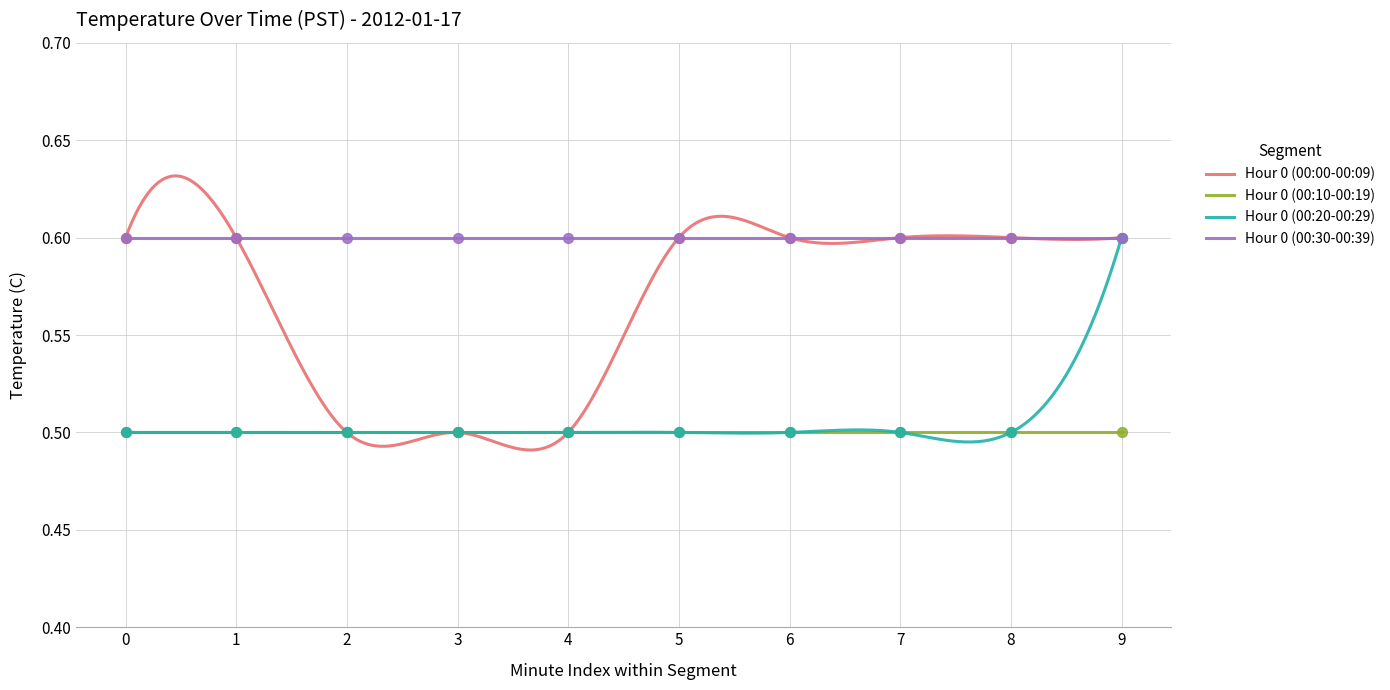

Which series contains the highest Y value?

Hour 0 (00:00-00:09)